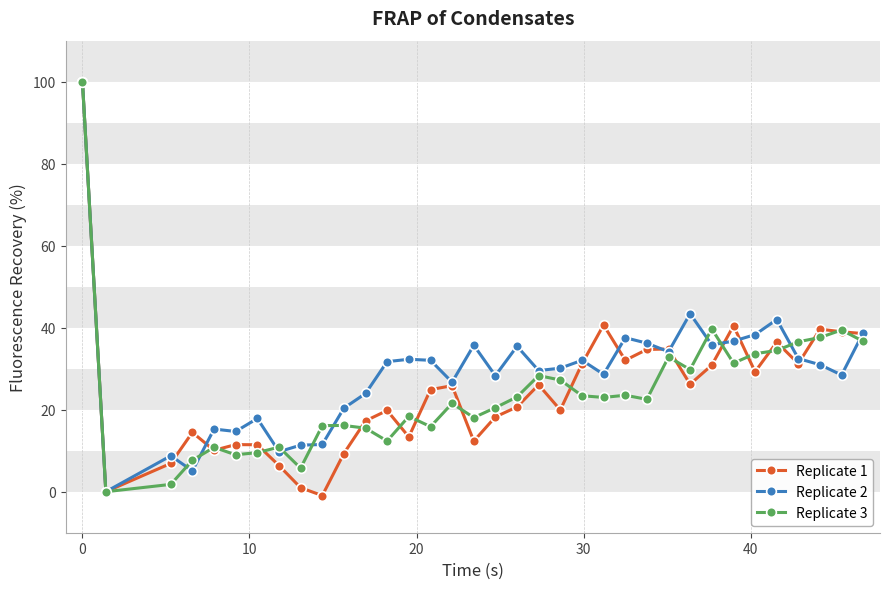

True or false: Replicate 3 has more than 0 interior local peaks.

True